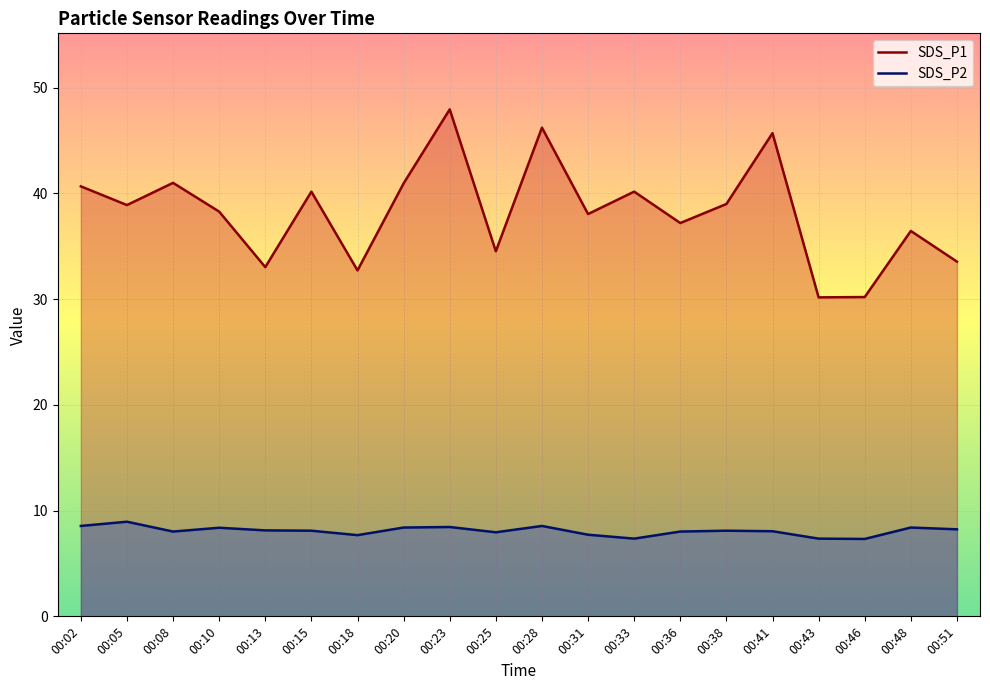

What is the total value across all series at 00:31?

45.8